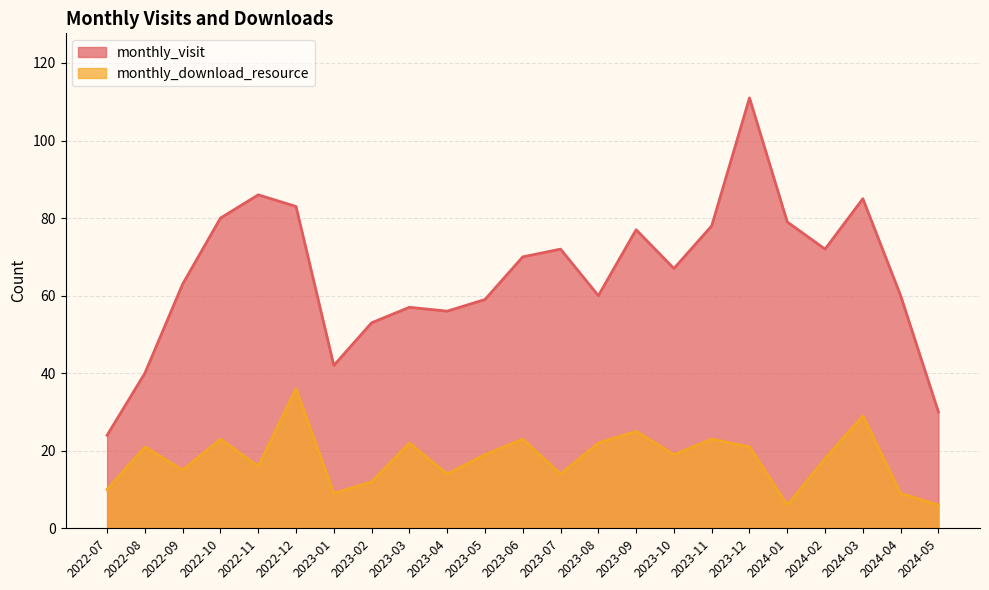

At which label does monthly_visit reach its minimum?

2022-07